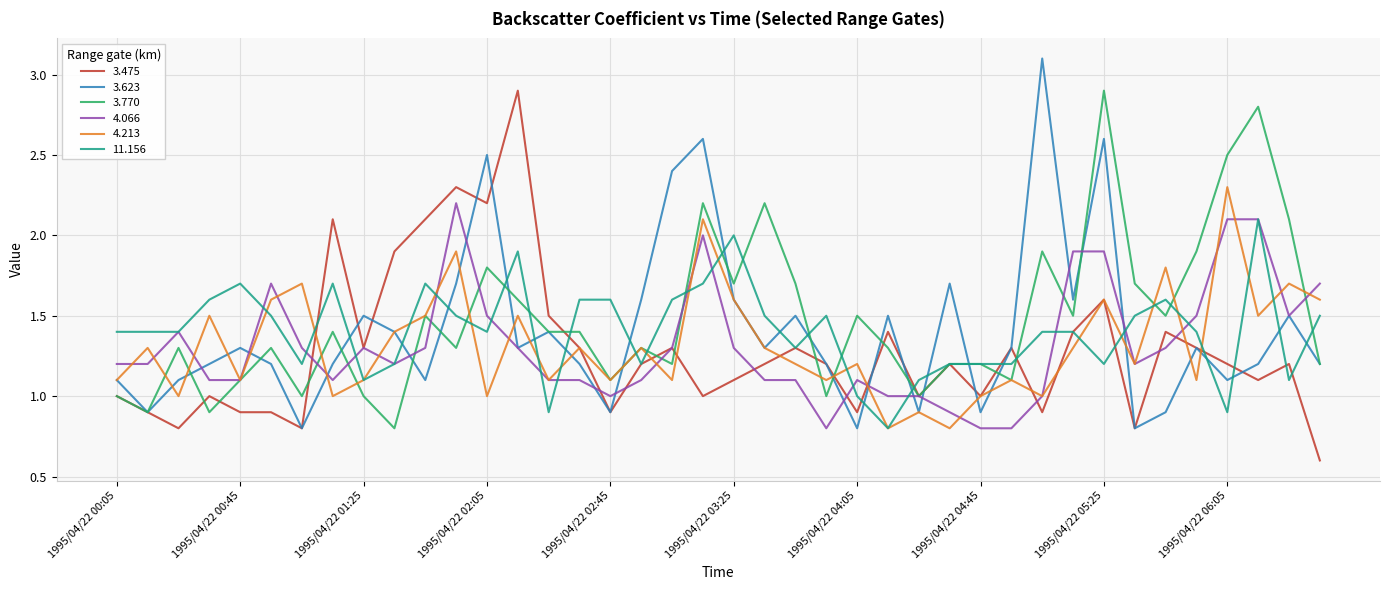

What is the sum of all 3.475 values?

51.4